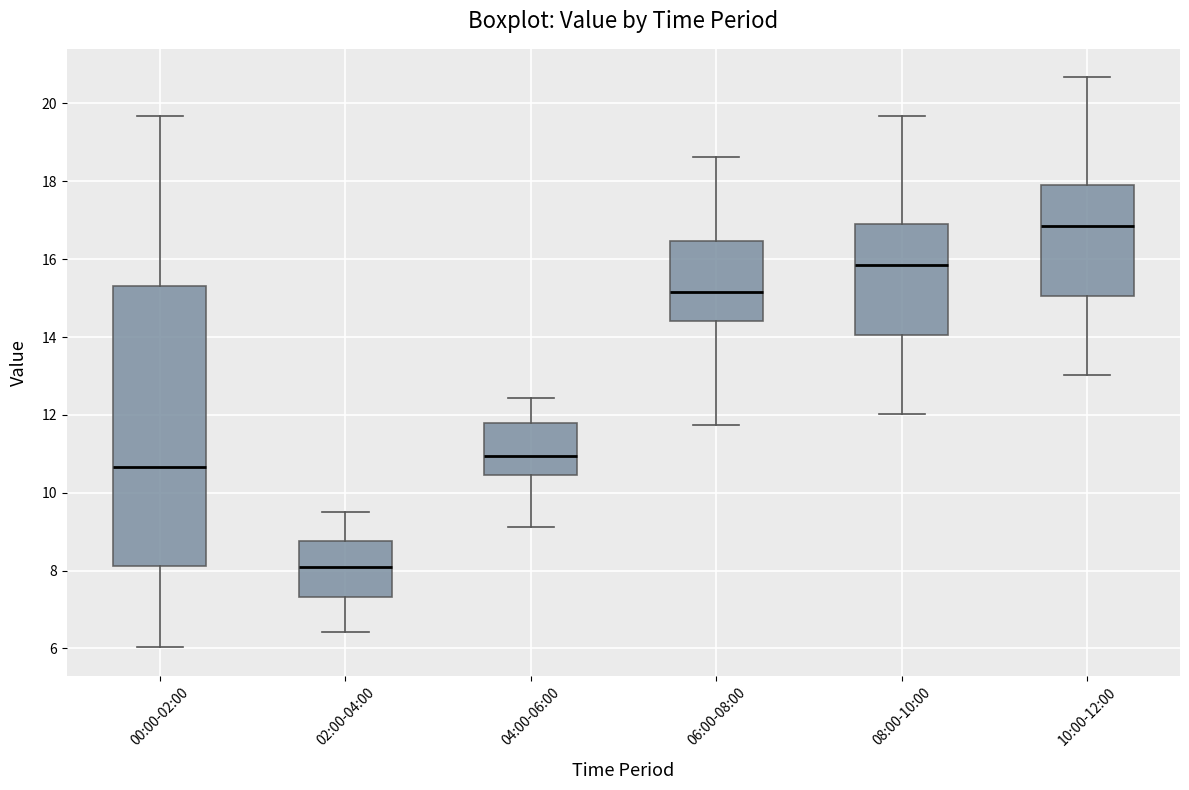

Reading left to right, transcribe this box plot: for each box, give where its median line is, the range the box spans, and where its two whiskers end, as read against the y-axis. The values are not printed on the chart, so give them approximately, as read against the axis.

00:00-02:00: median 10.6, box 8.2 to 15.4, whiskers 6.0 to 19.6
02:00-04:00: median 8.2, box 7.4 to 8.8, whiskers 6.4 to 9.6
04:00-06:00: median 11.0, box 10.4 to 11.8, whiskers 9.2 to 12.4
06:00-08:00: median 15.2, box 14.4 to 16.4, whiskers 11.8 to 18.6
08:00-10:00: median 15.8, box 14.0 to 17.0, whiskers 12.0 to 19.6
10:00-12:00: median 16.8, box 15.0 to 18.0, whiskers 13.0 to 20.6